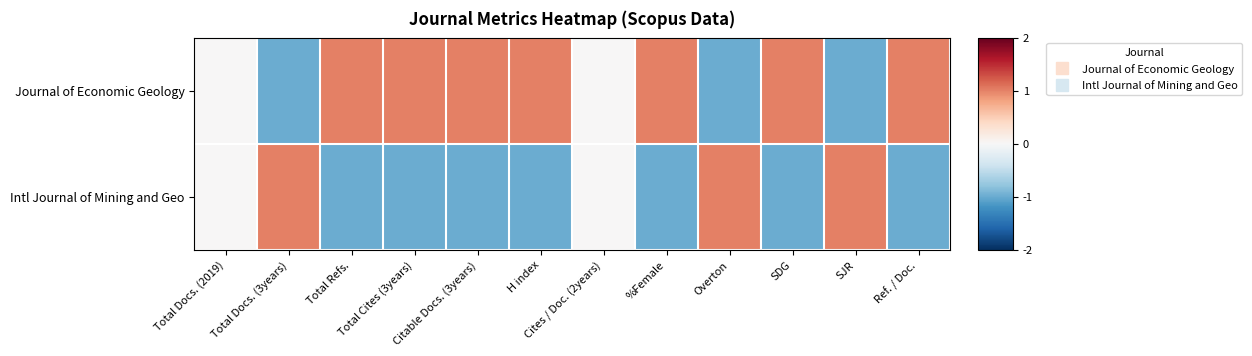

What is the spread (max minus min) of values at H index?

2